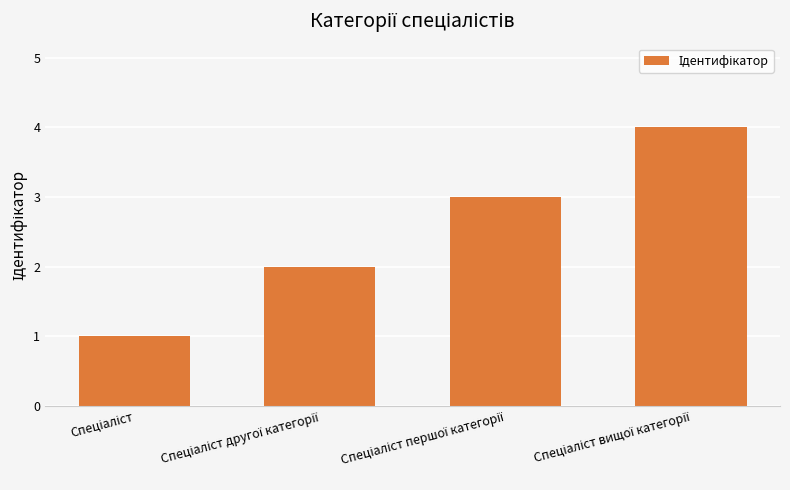

What is the difference between the second highest and minimum values?

2